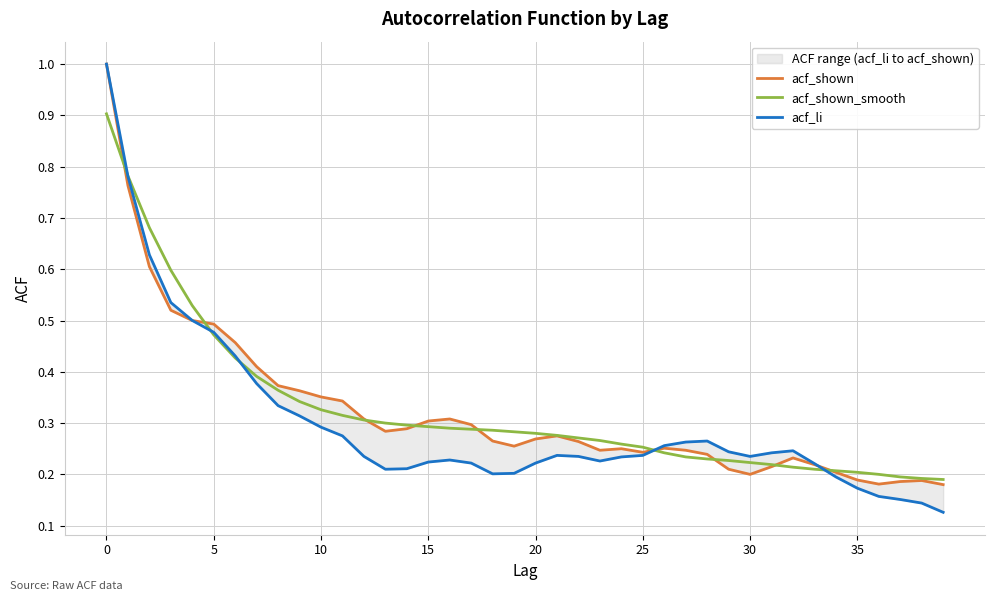

What is the average value of the acf_li series?

0.3